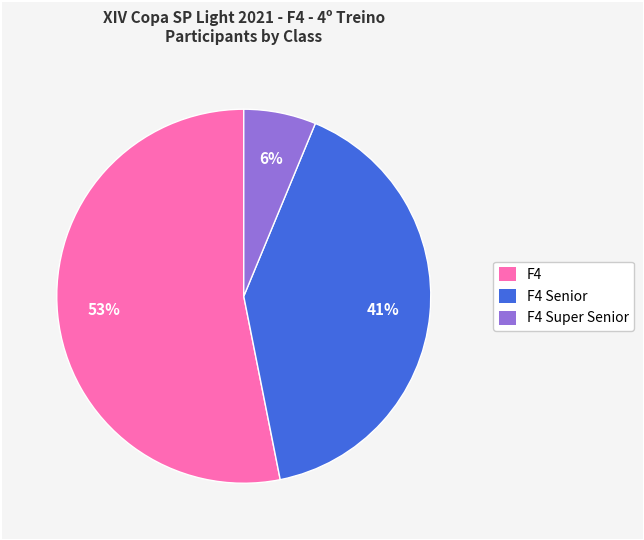

Is there any slice that represents more than half of the pie?

Yes